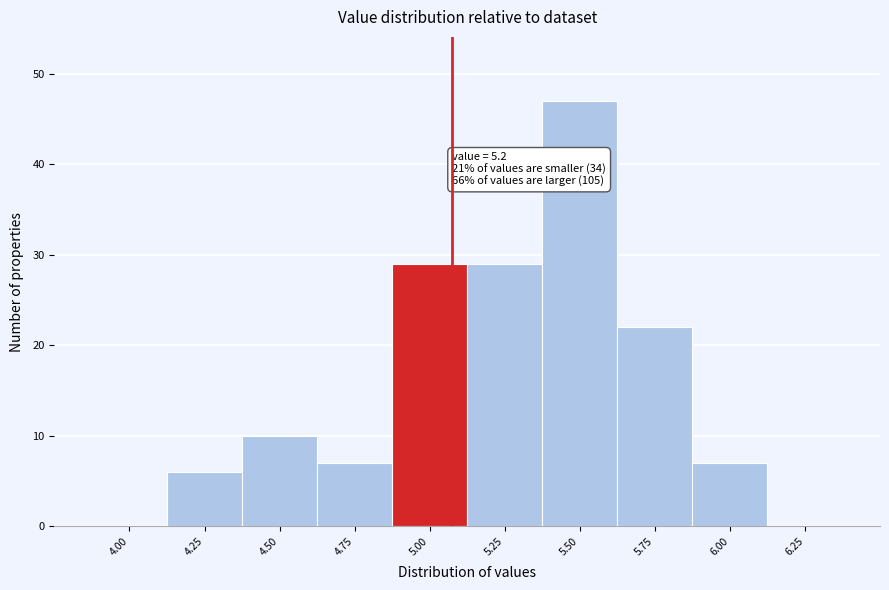

Reading right to left, extract all data points from this chart.

6.25=0	6.00=7	5.75=22	5.50=47	5.25=29	5.00=29	4.75=7	4.50=10	4.25=6	4.00=0